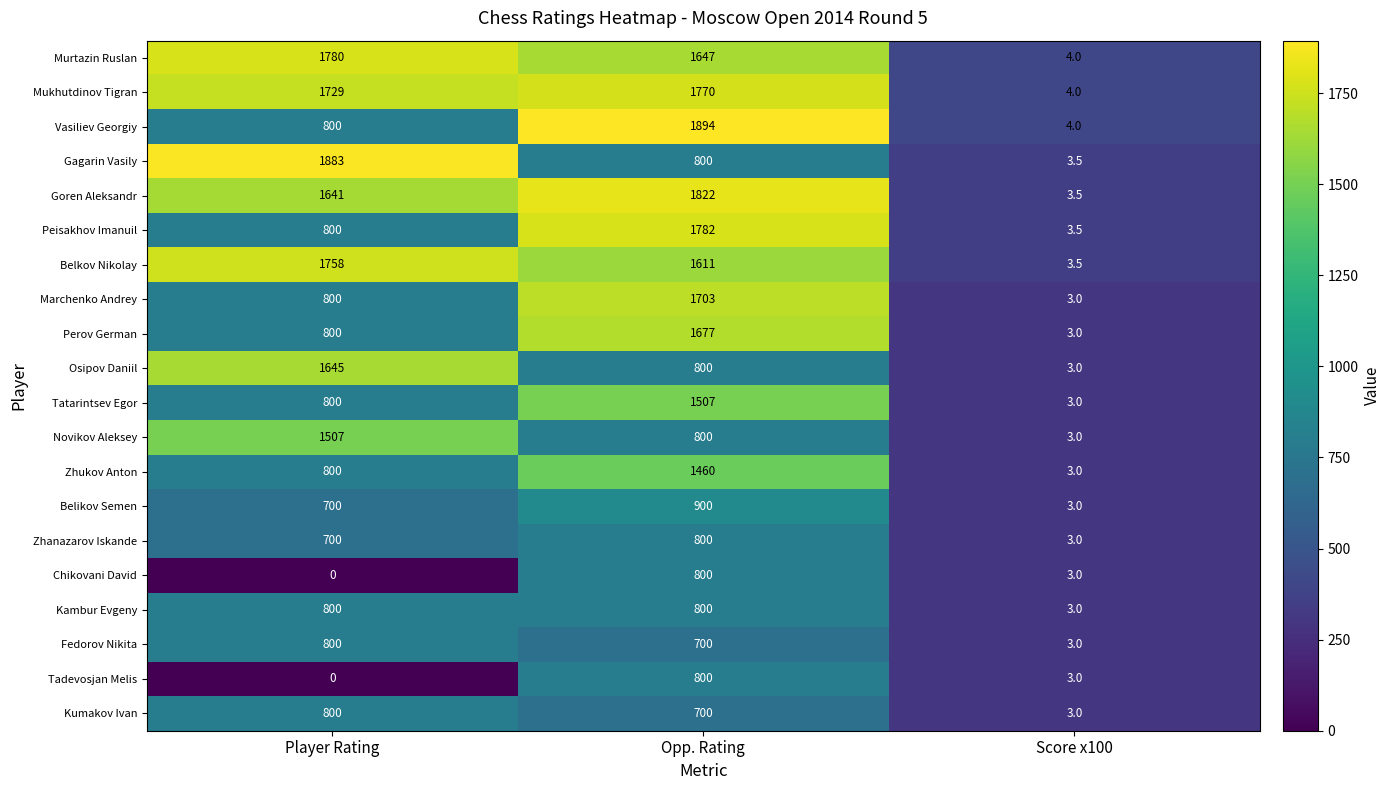

What is the maximum value shown in the chart?

1894.0